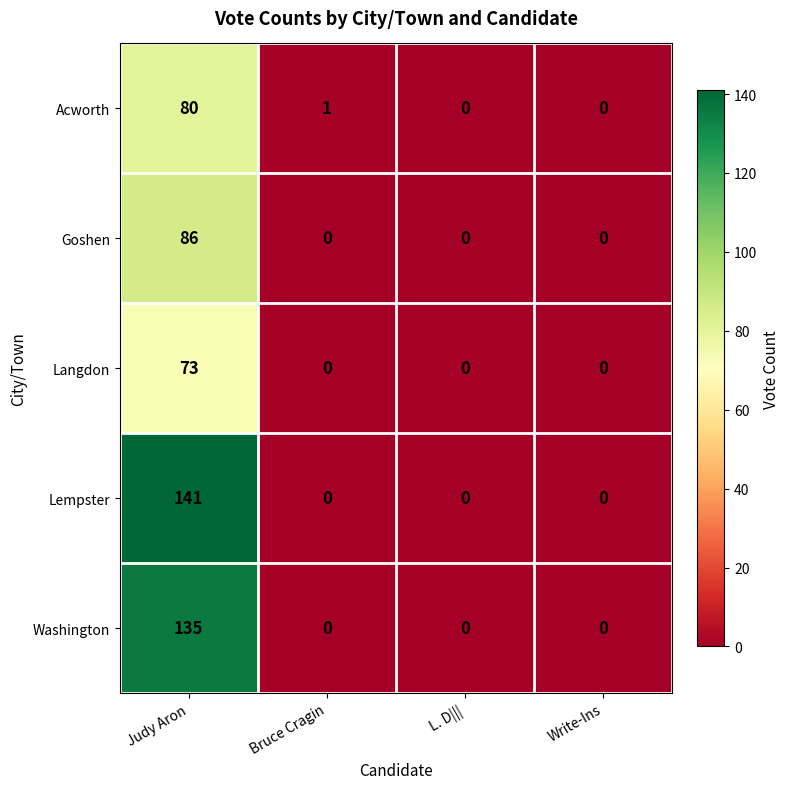

Count the Washington values in the range 0 to 135.

4